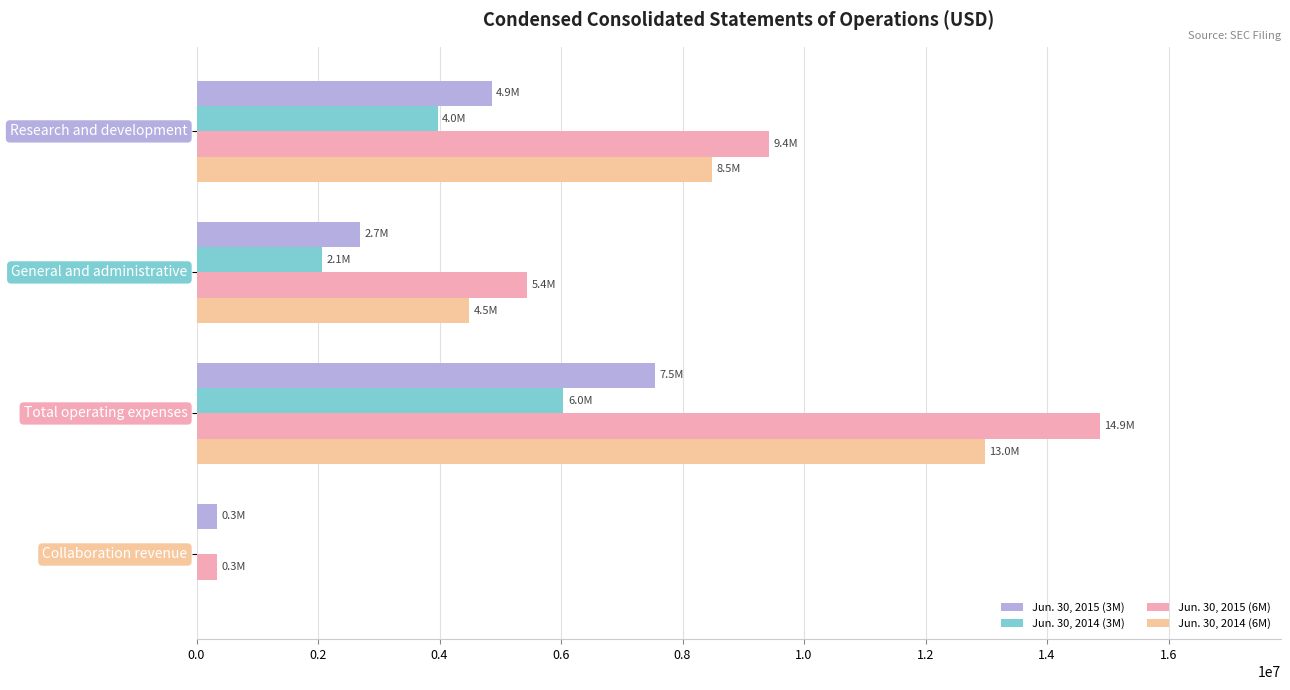

What is the greatest value displayed?

14871000